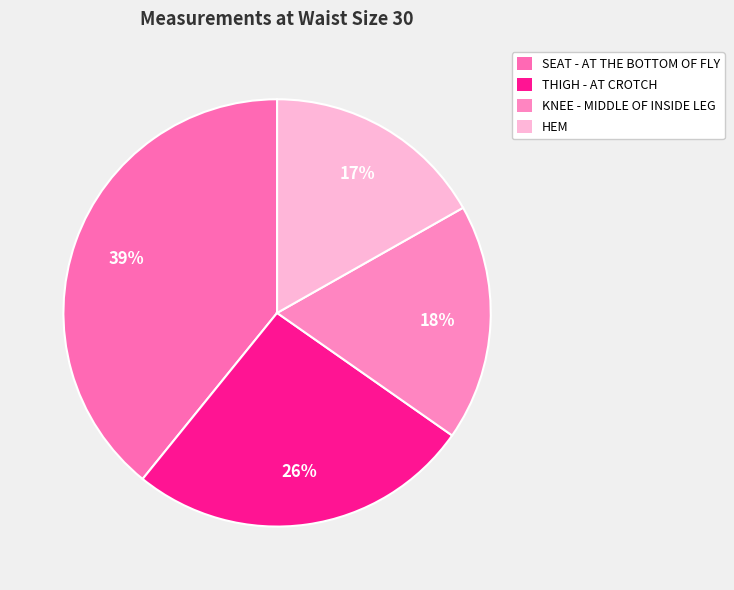

What percentage is the KNEE - MIDDLE OF INSIDE LEG slice, to the nearest percent?

18%